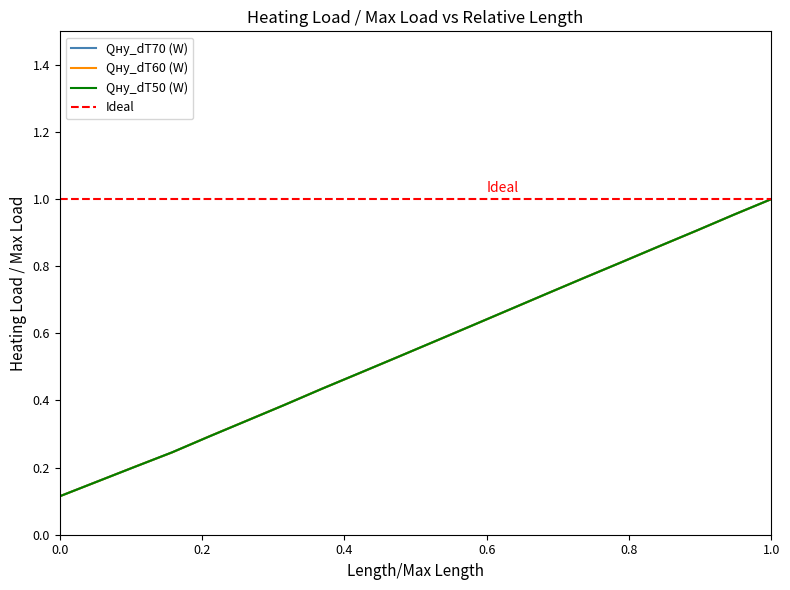

Reading left to right, transcribe all the data shown in this chart.

Qну_dT70 (W): 0.1	0.2	0.2	0.2	0.3	0.3	0.4	0.4	0.5	0.5	0.6	0.6	0.7	0.7	0.8	0.8	0.9	0.9	1.0	1.0
Qну_dT60 (W): 0.1	0.2	0.2	0.2	0.3	0.3	0.4	0.4	0.5	0.5	0.6	0.6	0.7	0.7	0.8	0.8	0.9	0.9	1.0	1.0
Qну_dT50 (W): 0.1	0.2	0.2	0.2	0.3	0.3	0.4	0.4	0.5	0.5	0.6	0.6	0.7	0.7	0.8	0.8	0.9	0.9	1.0	1.0